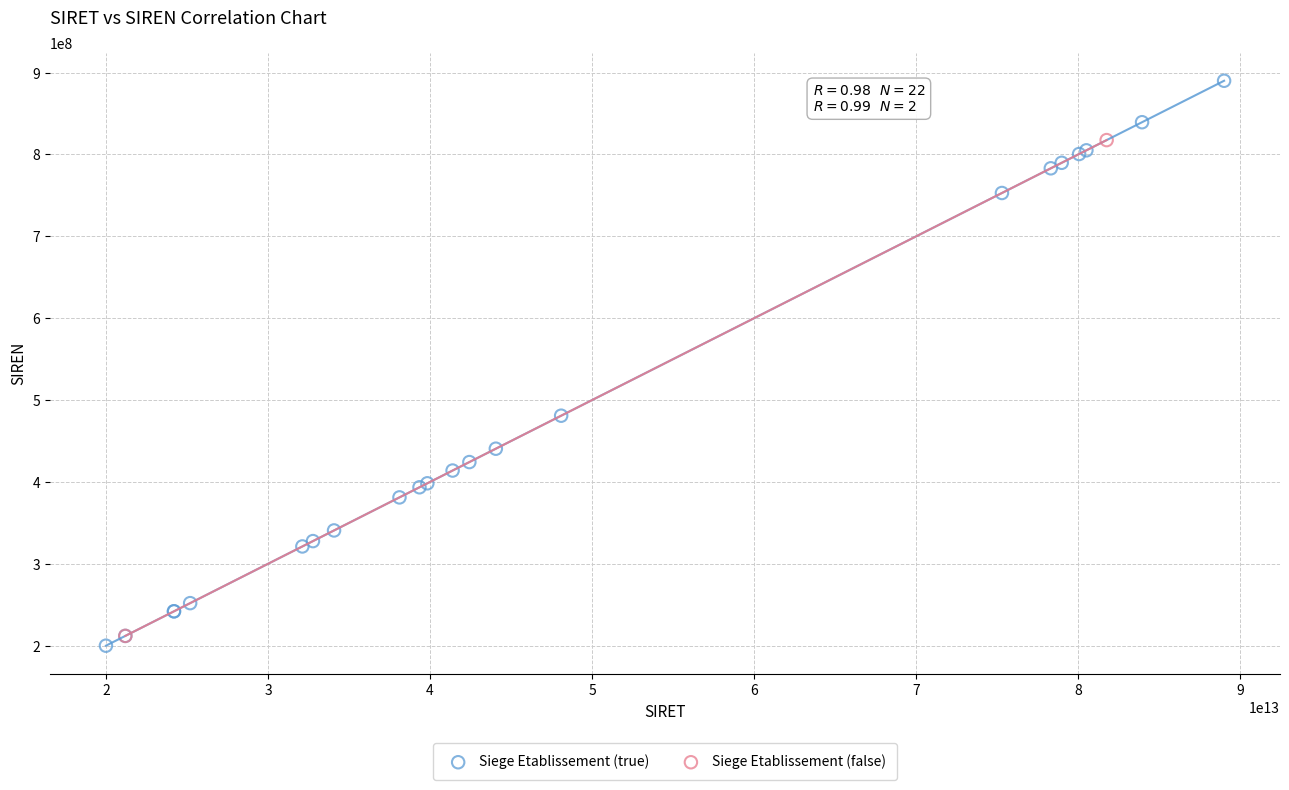

What are all the series names shown in the legend?

Siege Etablissement (true), Siege Etablissement (false)